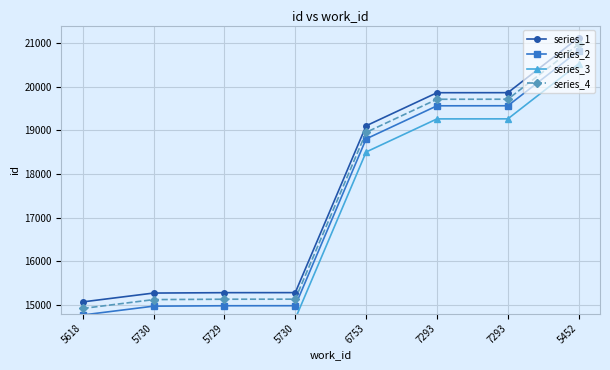

Reading left to right, transcribe all the data shown in this chart.

series_1: 5618=15067	5730=15270	5729=15279	5730=15280	6753=19103	7293=19861	7293=19862	5452=21124
series_2: 5618=14767	5730=14970	5729=14979	5730=14980	6753=18803	7293=19561	7293=19562	5452=20824
series_3: 5618=14467	5730=14670	5729=14679	5730=14680	6753=18503	7293=19261	7293=19262	5452=20524
series_4: 5618=14917	5730=15120	5729=15129	5730=15130	6753=18953	7293=19711	7293=19712	5452=20974